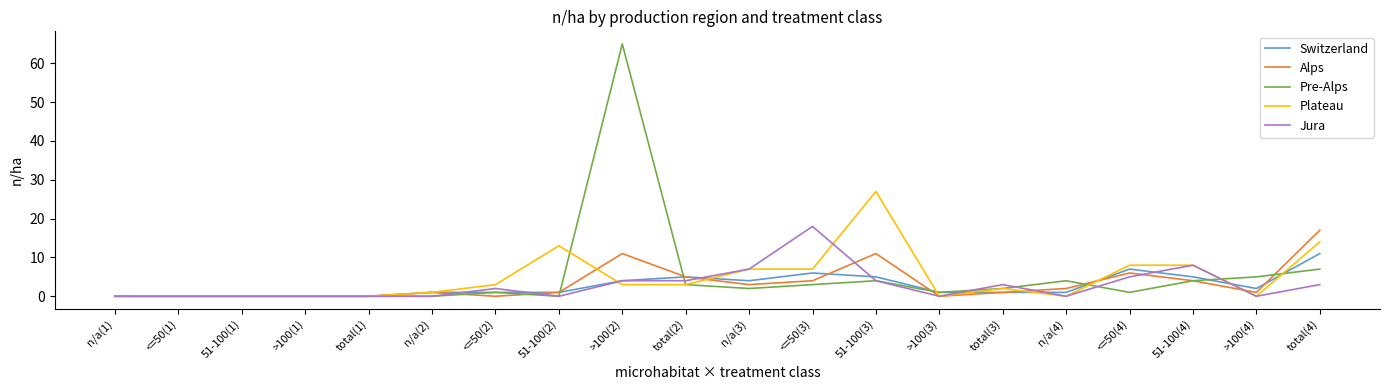

True or false: Alps has more than 1 points higher than both neighbors.

True